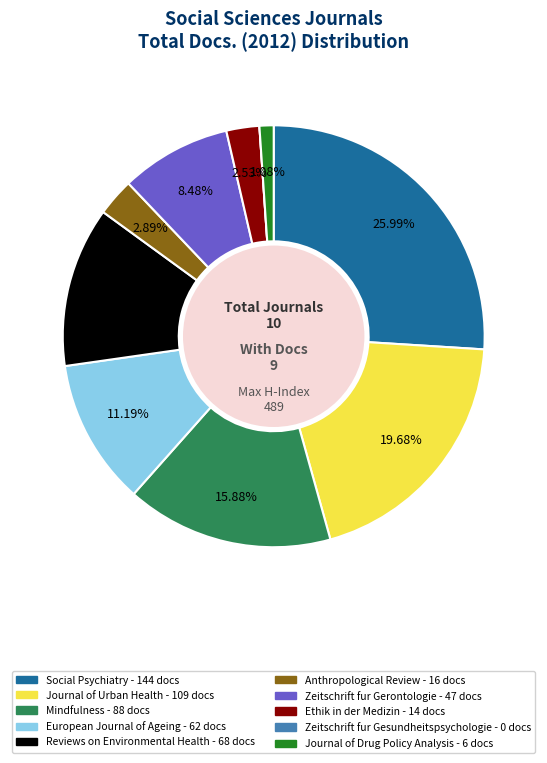

Is Ethik in der Medizin - 14 docs the majority of the pie?

No